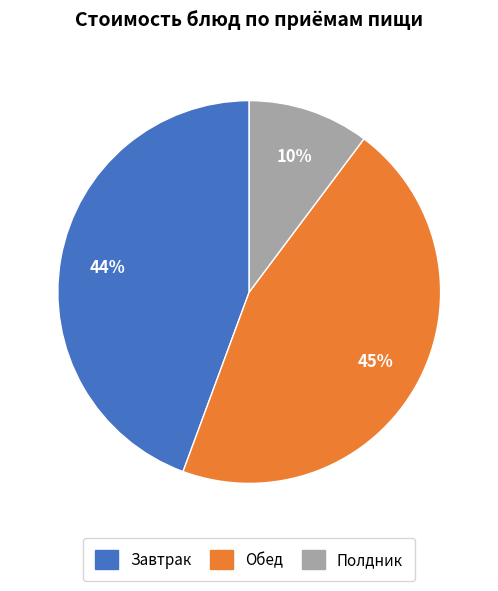

Is there a majority slice in this chart?

No